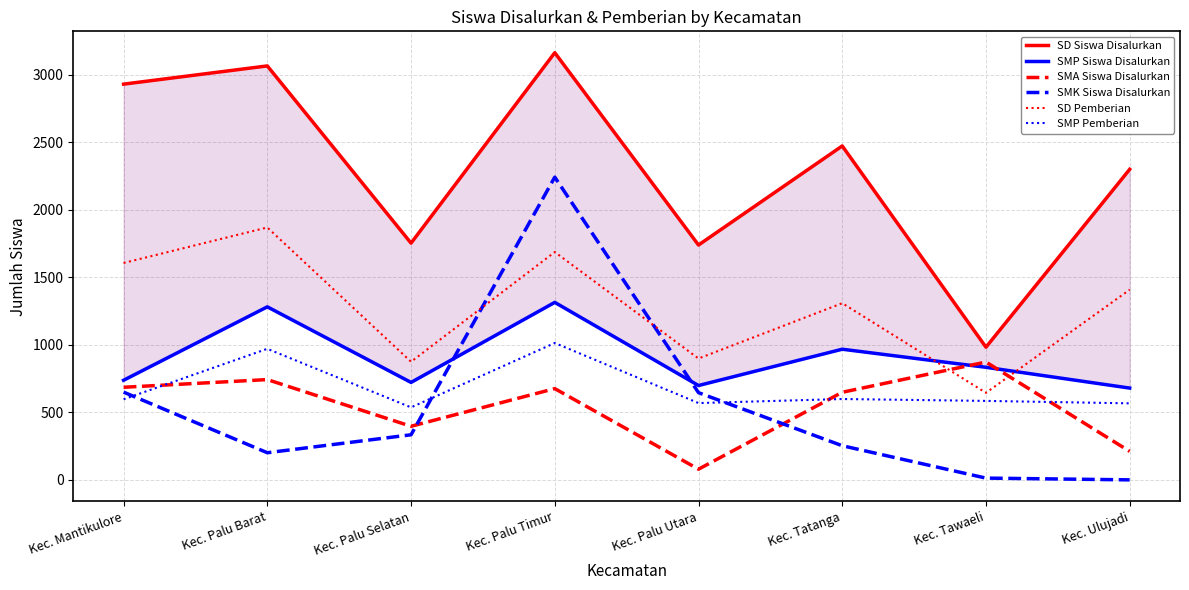

What is the sum of all SMP Siswa Disalurkan values?

7238